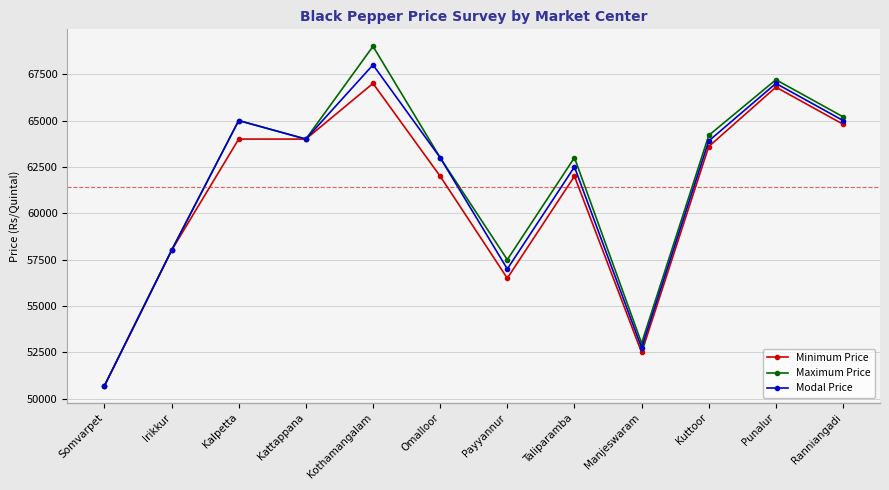

List the series in order of their peak value, highest first.

Maximum Price, Modal Price, Minimum Price